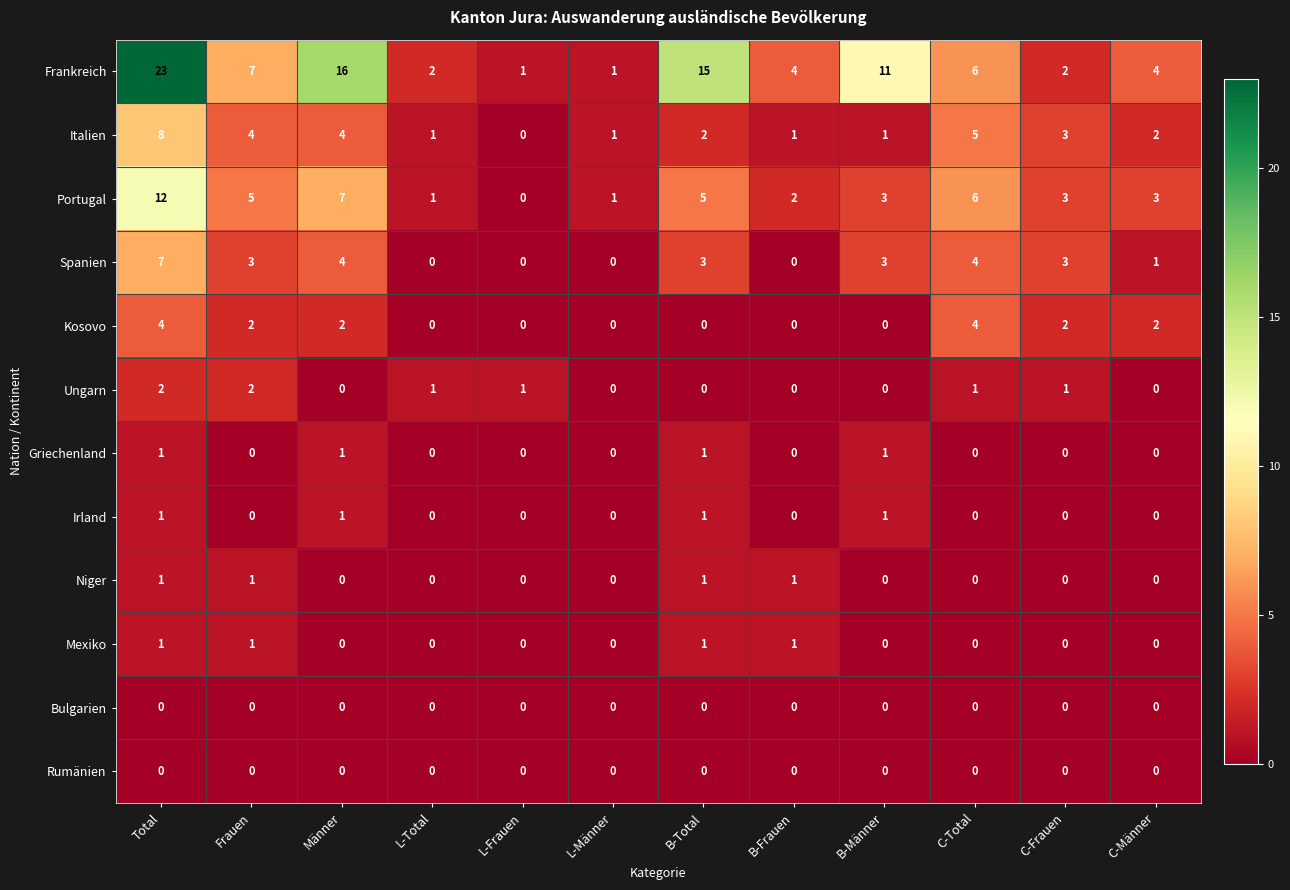

Is it true that Portugal equals 0 at L-Frauen?

True